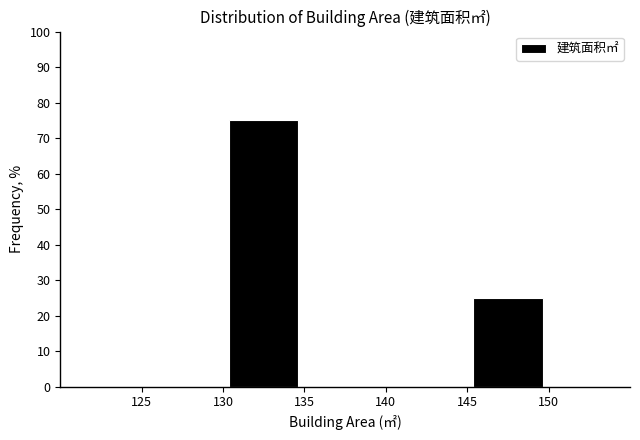

Reading left to right, list every bar in this chart as the range it spans on the x-axis followed by its height. The values are not printed on the chart, so give them approximately, as read against the axis.

125 to 130: 0
130 to 135: 75
135 to 140: 0
140 to 145: 0
145 to 150: 25